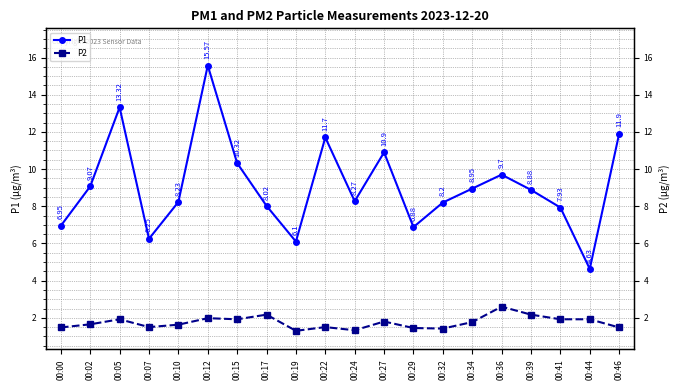

Is this an area chart (filled region under the line)?

No